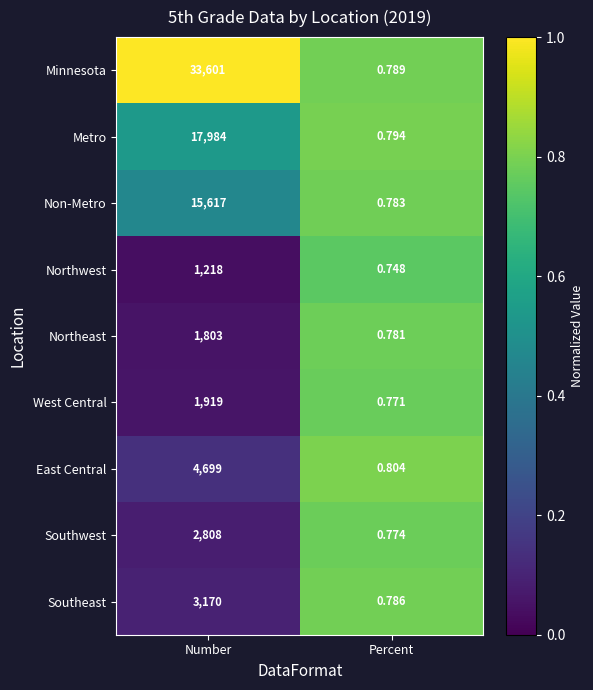

What is the maximum value shown in the chart?

33601.0